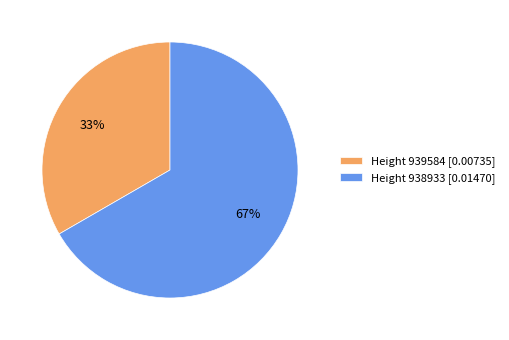

Is the sum of Height 939584 [0.00735] and Height 938933 [0.01470] greater than half?

Yes